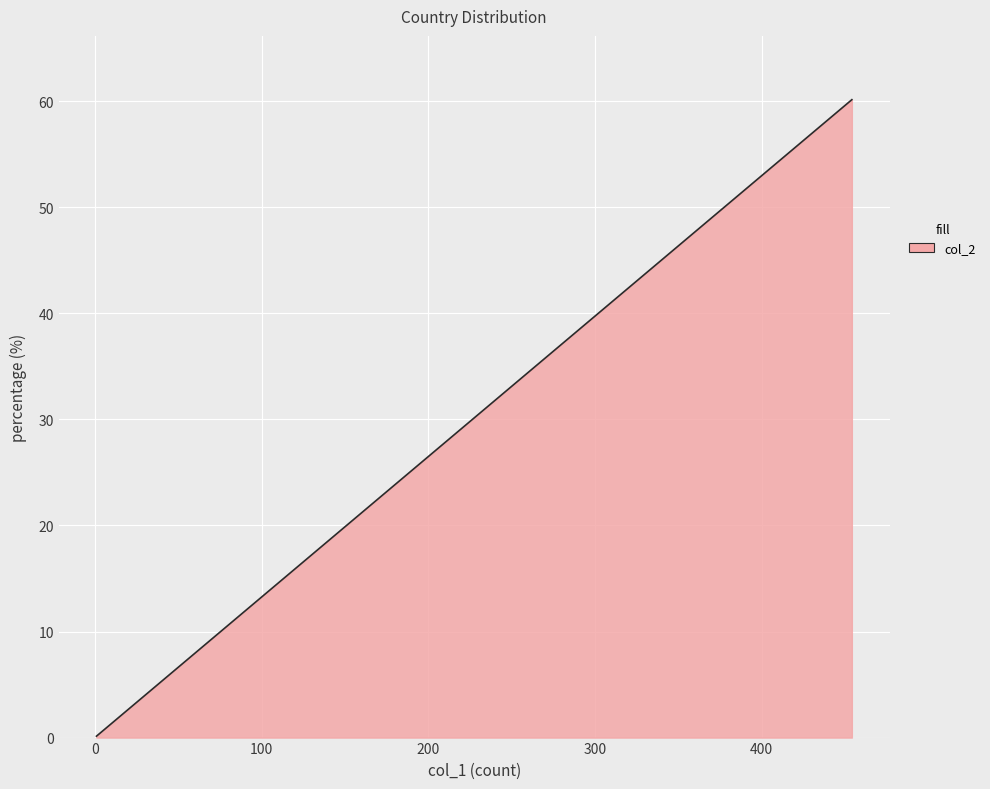

Does the chart display data point markers on the line(s)?

No